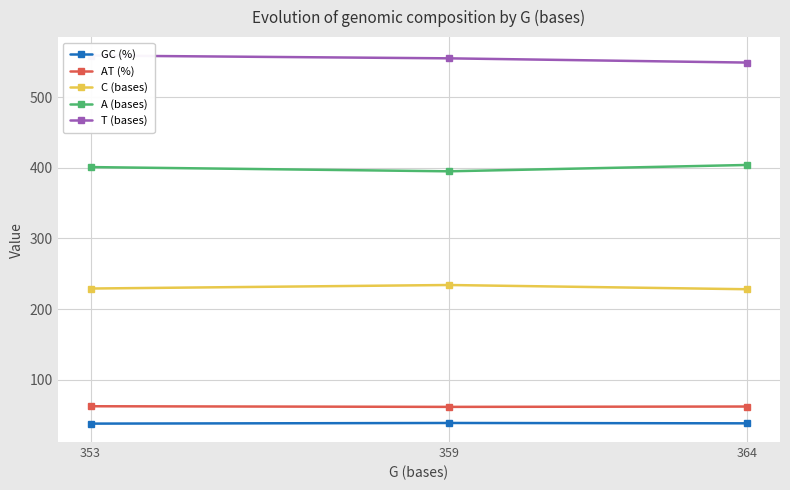

Does the chart display data point markers on the line(s)?

Yes